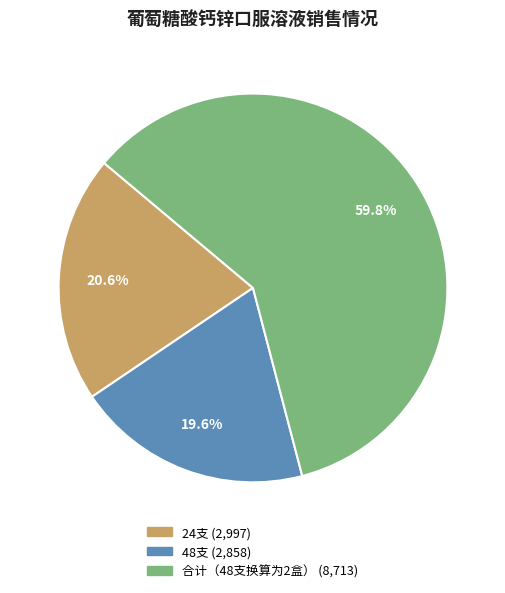

To the nearest percent, what percentage of the pie is 48支?

20%